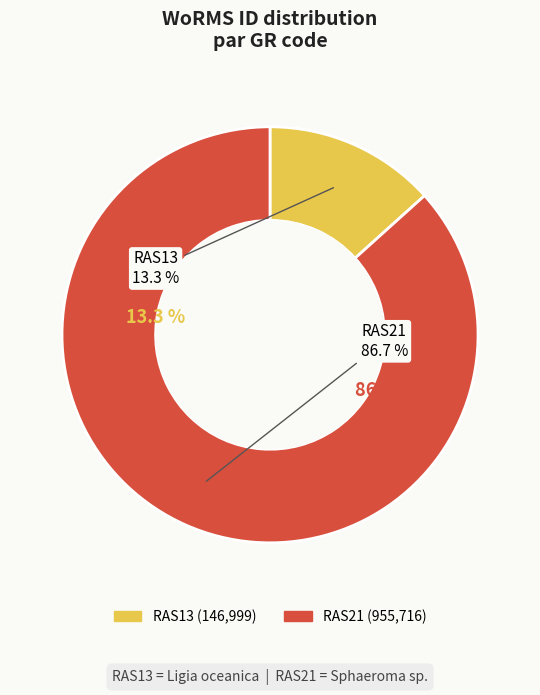

True or false: RAS13 accounts for 24% of the total.

False